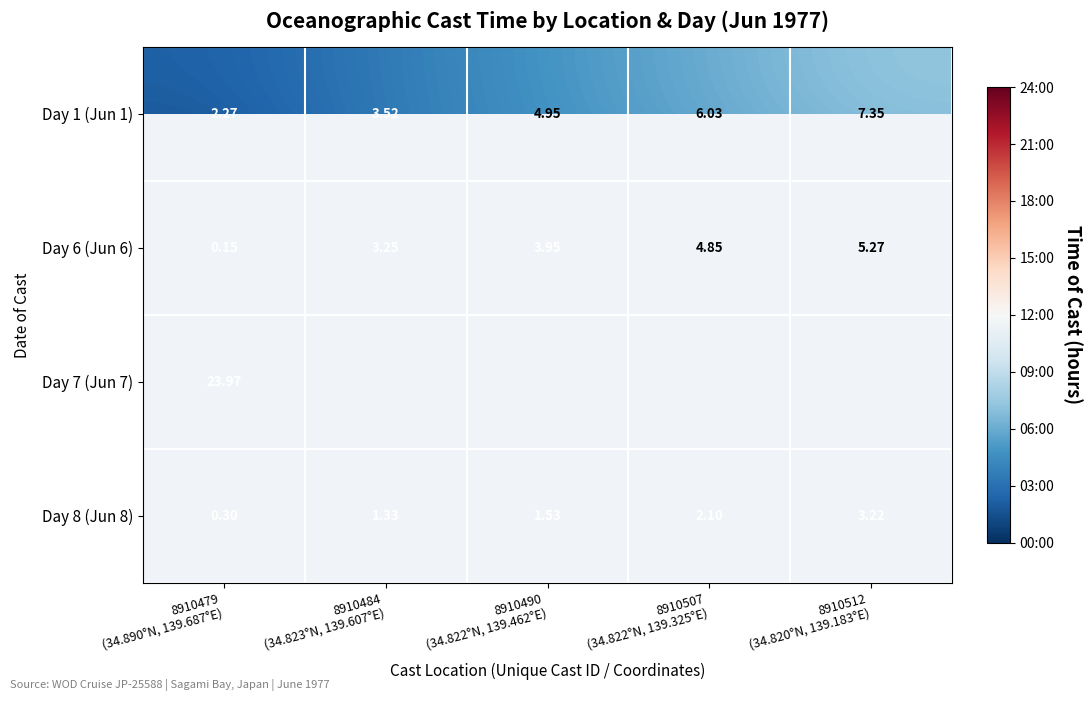

Where is Day 1 (Jun 1) nearest to the value 4?

8910484 (34.823°N, 139.607°E)